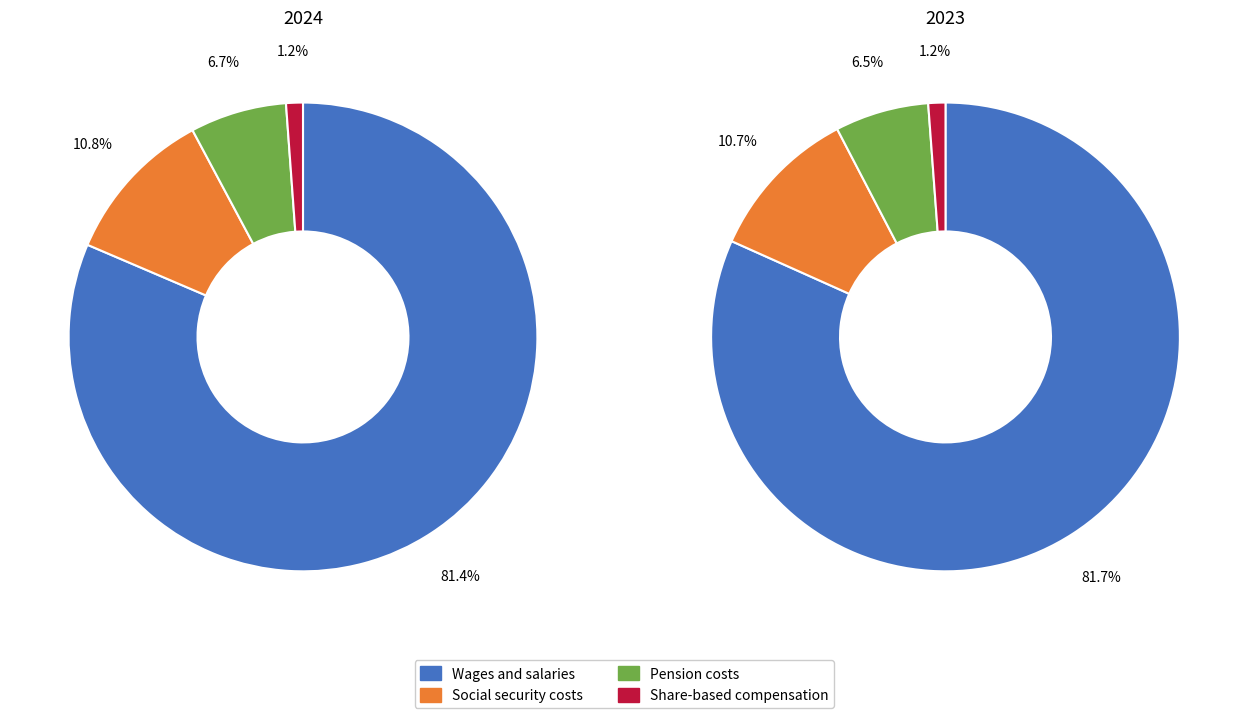

How many slices are in this pie chart?

4